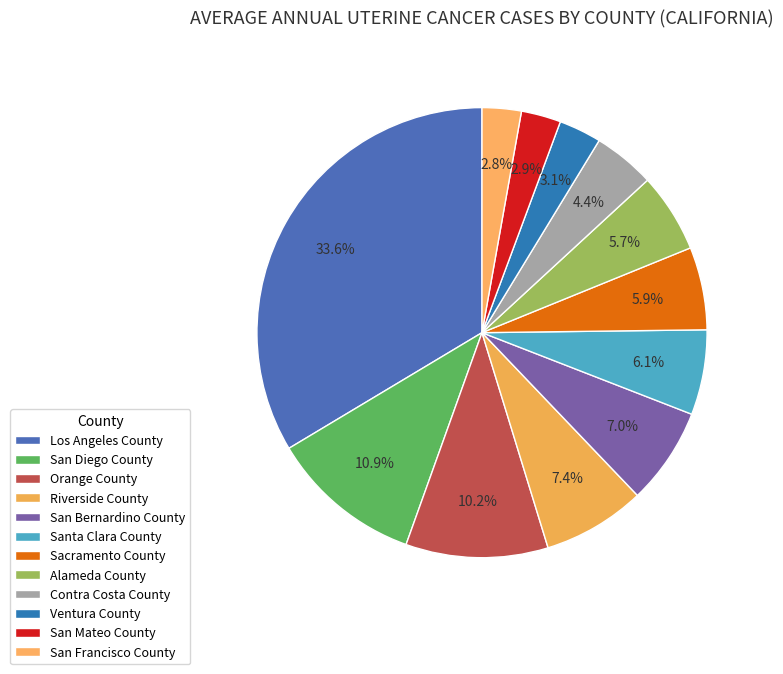

Count the number of slices in the pie.

12